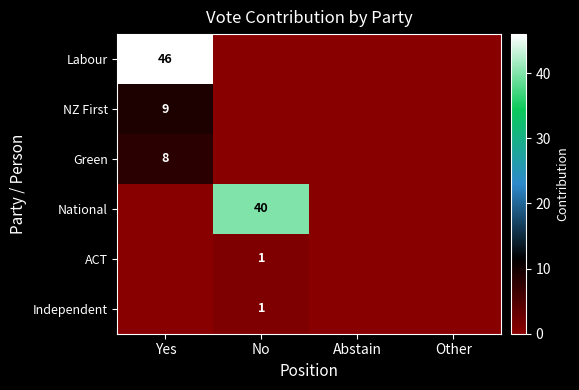

At how many categories does at least one series exceed 21?

2